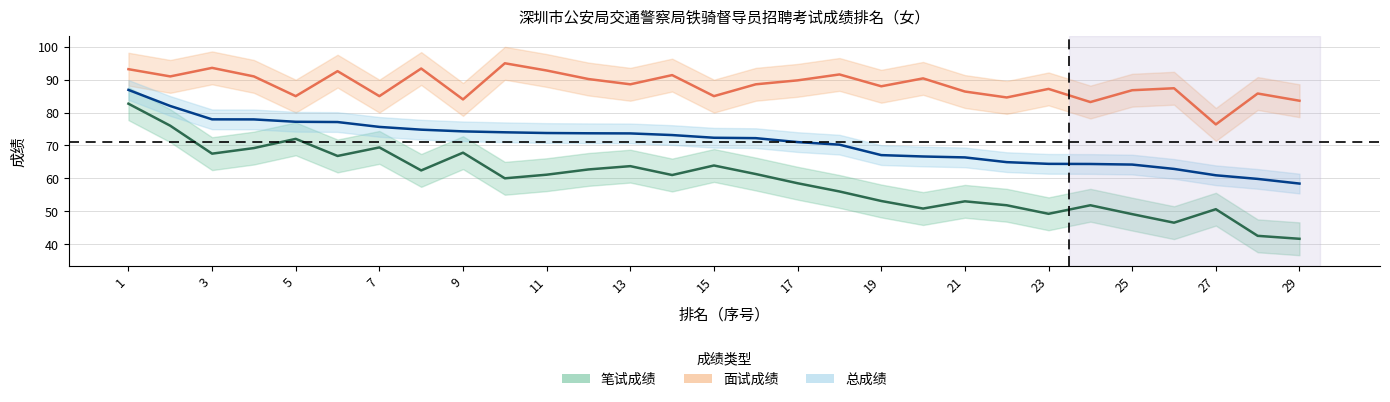

Reading left to right, transcribe all the data shown in this chart.

笔试成绩: 1=82.7	2=76.0	3=67.5	4=69.2	5=72.0	6=66.8	7=69.4	8=62.4	9=67.8	10=60.0	11=61.1	12=62.7	13=63.7	14=61.0	15=63.9	16=61.3	17=58.5	18=56.0	19=53.1	20=50.8	21=53.0	22=51.8	23=49.2	24=51.8	25=49.1	26=46.5	27=50.6	28=42.5	29=41.6
面试成绩: 1=93.2	2=91.0	3=93.6	4=91.0	5=85.0	6=92.6	7=85.0	8=93.4	9=84.0	10=95.0	11=92.8	12=90.2	13=88.6	14=91.4	15=85.0	16=88.6	17=89.8	18=91.6	19=88.0	20=90.4	21=86.4	22=84.6	23=87.2	24=83.2	25=86.8	26=87.4	27=76.4	28=85.8	29=83.6
总成绩: 1=86.9	2=82.0	3=77.9	4=77.9	5=77.2	6=77.1	7=75.6	8=74.8	9=74.3	10=74.0	11=73.8	12=73.7	13=73.7	14=73.2	15=72.3	16=72.2	17=71.0	18=70.2	19=67.1	20=66.6	21=66.4	22=64.9	23=64.4	24=64.4	25=64.2	26=62.9	27=60.9	28=59.8	29=58.4